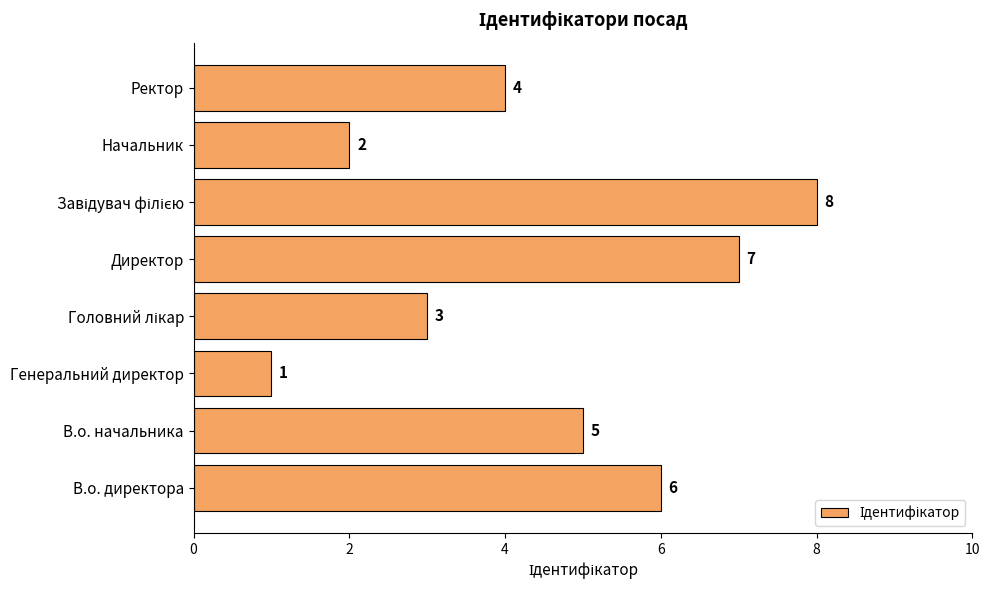

At which category does the chart reach its minimum across all series?

Генеральний директор